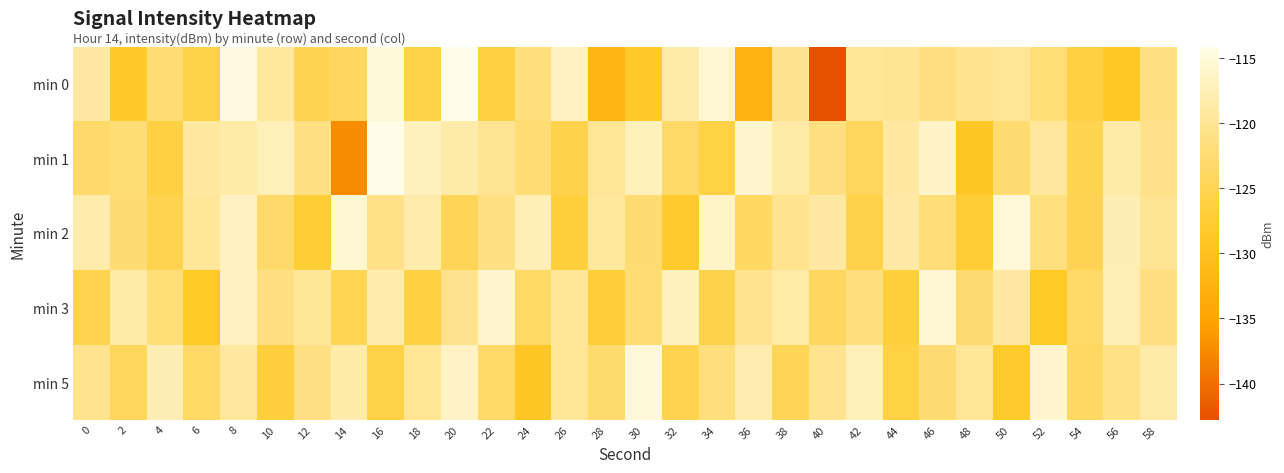

Which label corresponds to the largest value in the chart?

16